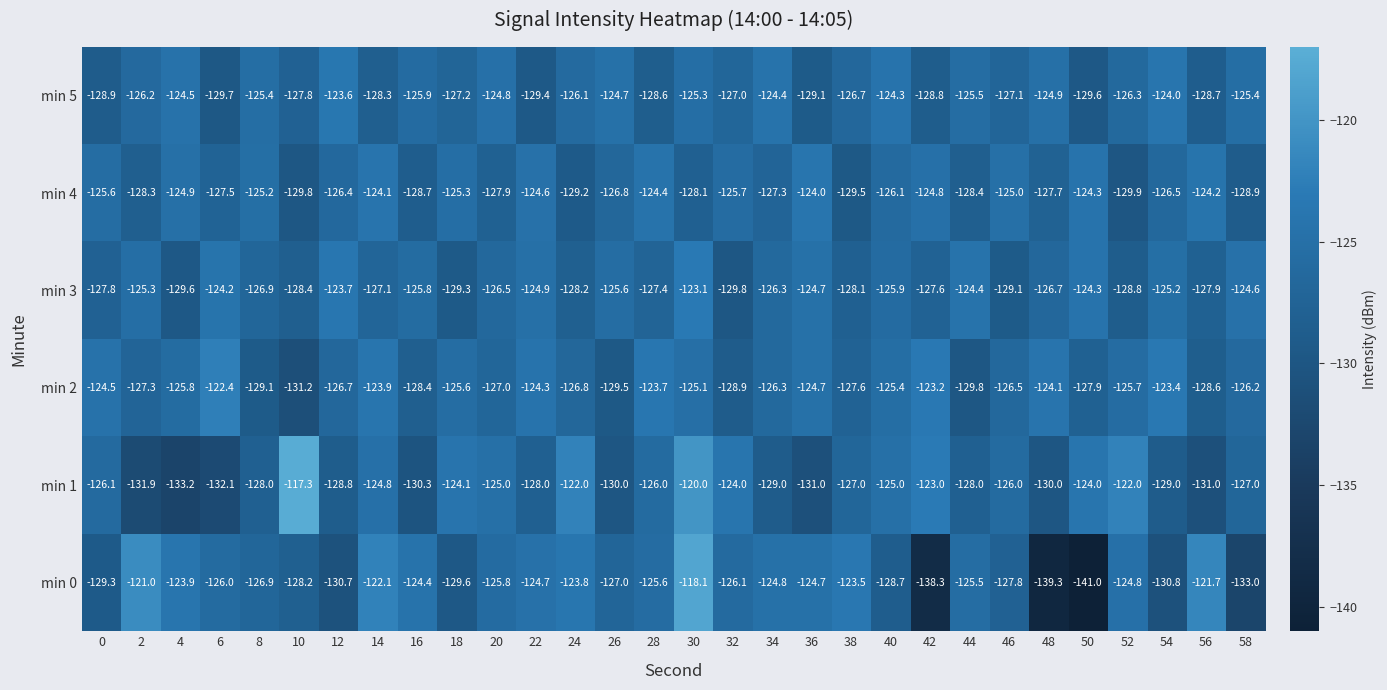

Which series has the largest range (max minus min)?

min 0